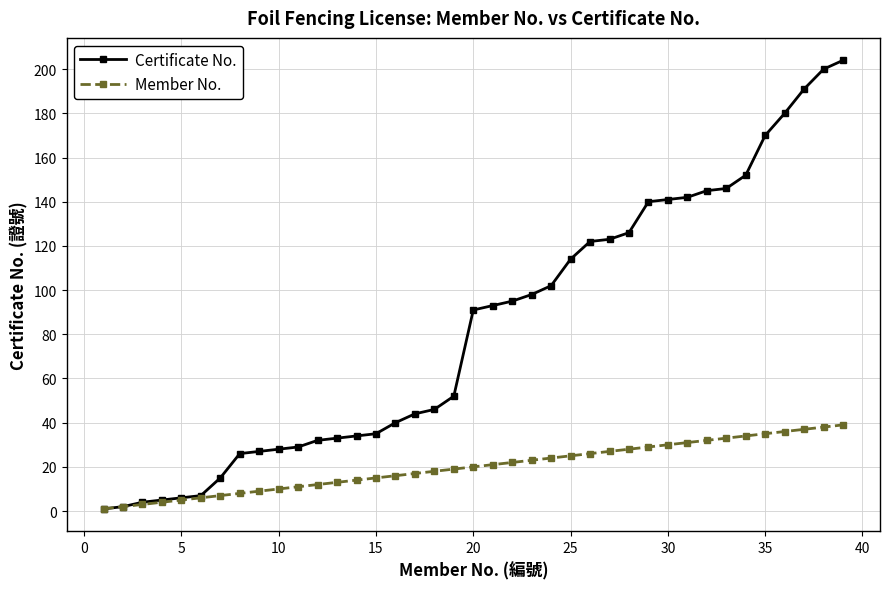

What is the greatest value displayed?

204